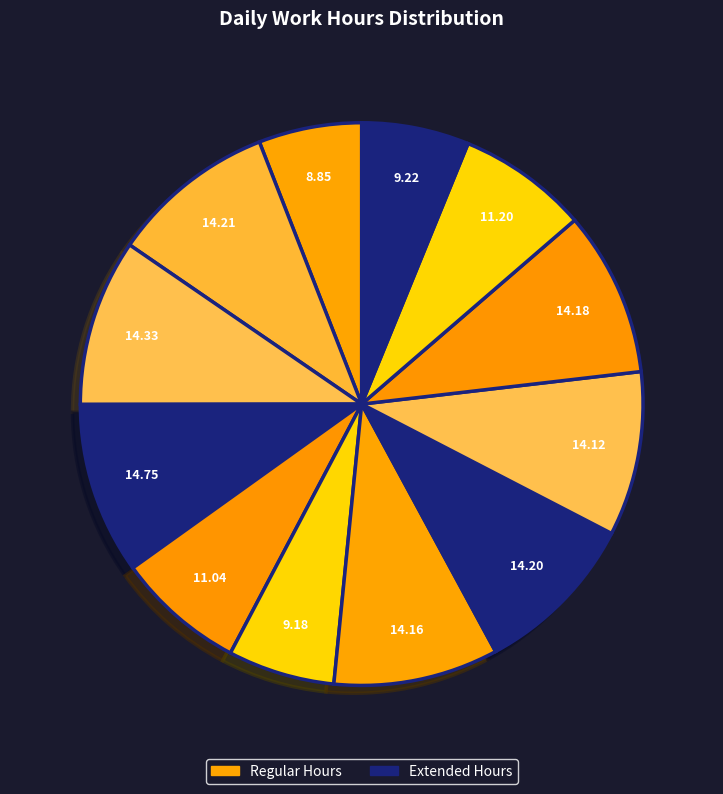

Count the number of slices in the pie.

12